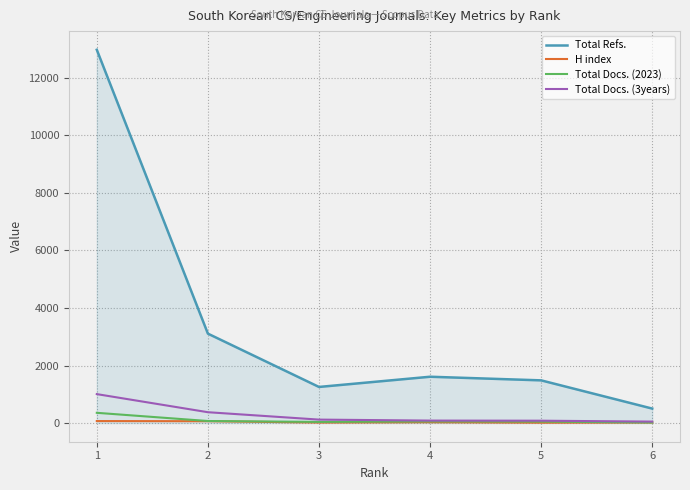

True or false: Total Docs. (3years) and Total Refs. intersect in this chart.

False